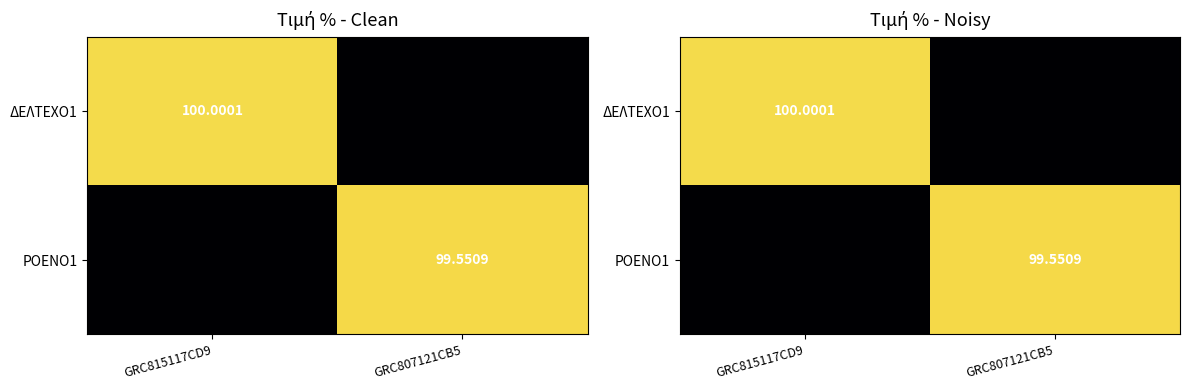

Which series has the largest range (max minus min)?

ΔΕΛΤΕΧΟ1